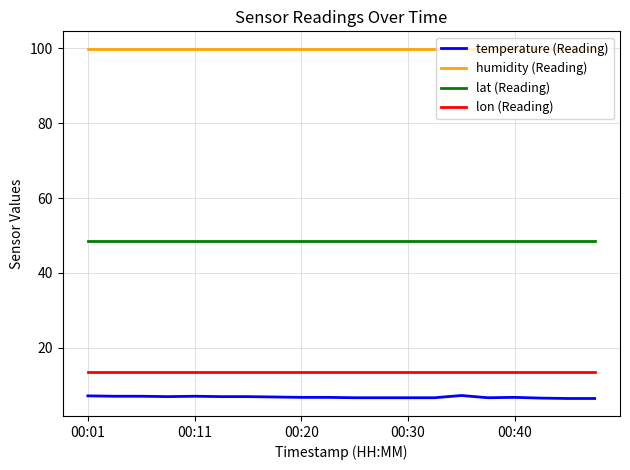

What is the smallest value displayed?

6.4